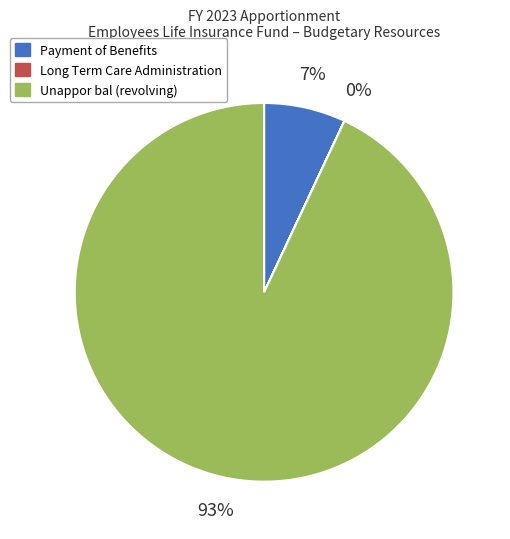

To the nearest percent, what is the average slice percentage?

33%